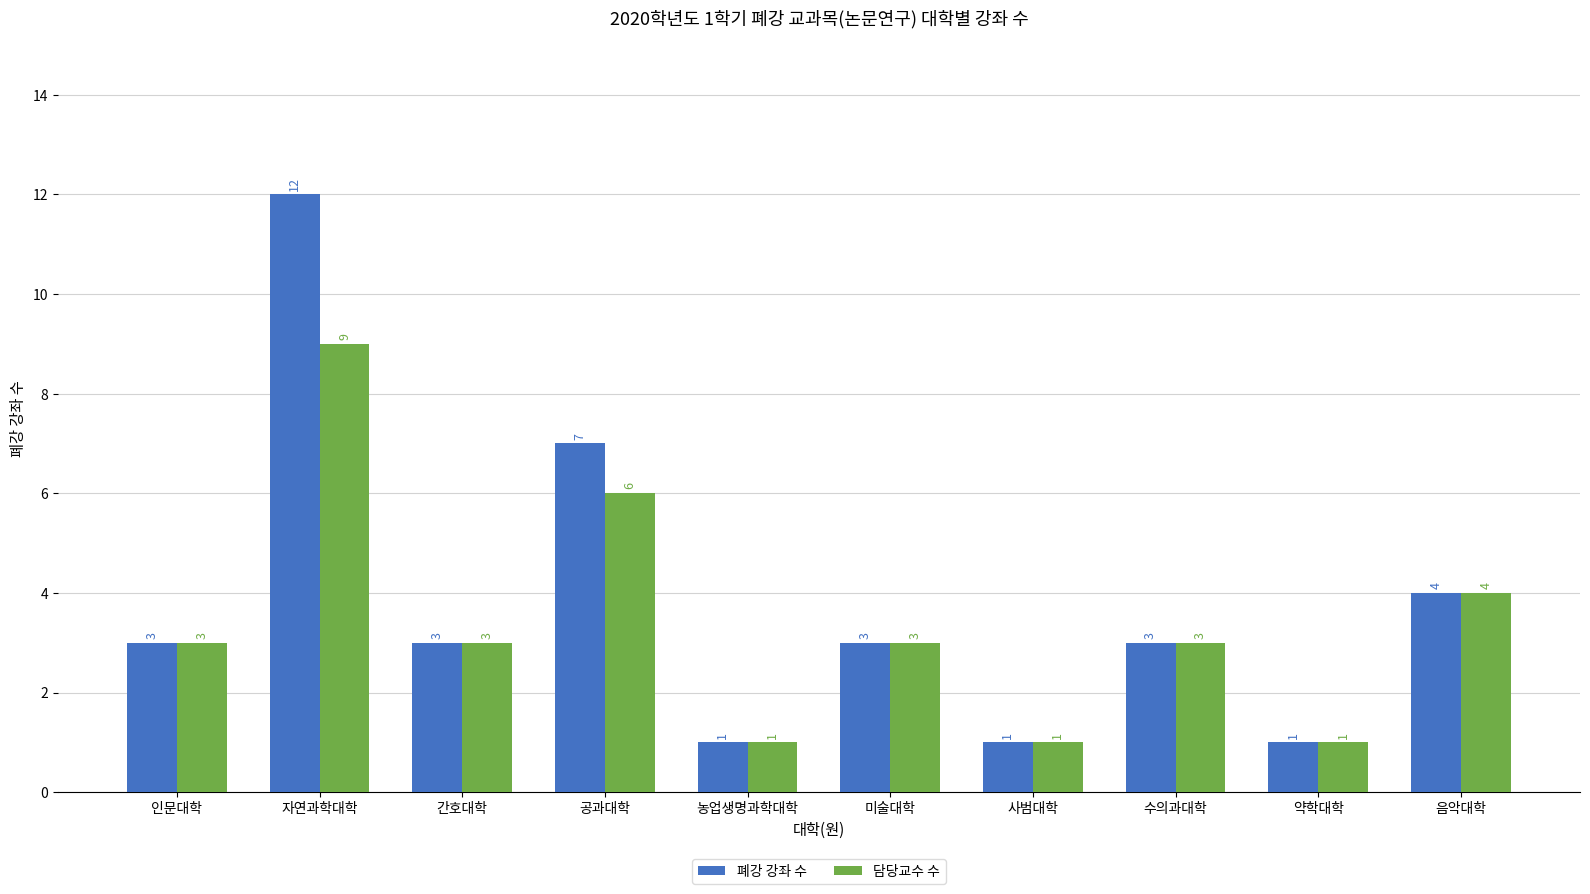

What is the maximum value shown in the chart?

12